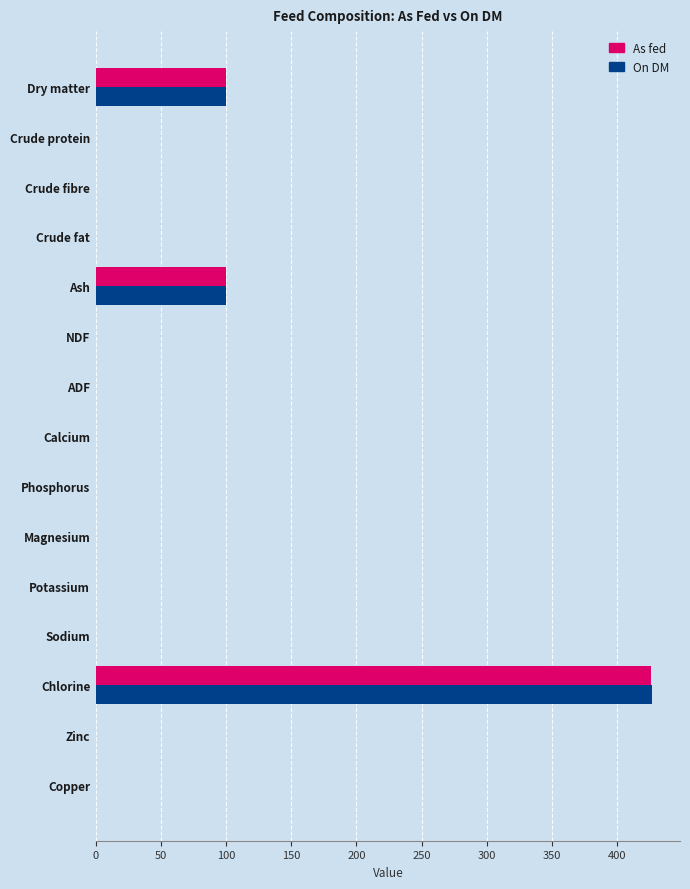

How many data points does each series have?

15